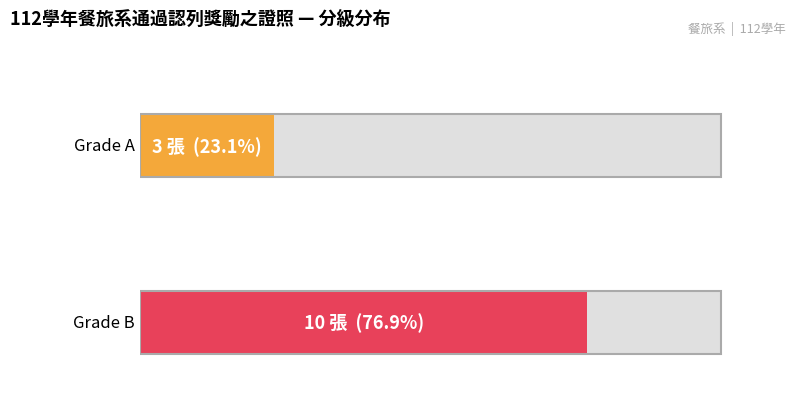

What is the difference between the maximum and minimum values?

7